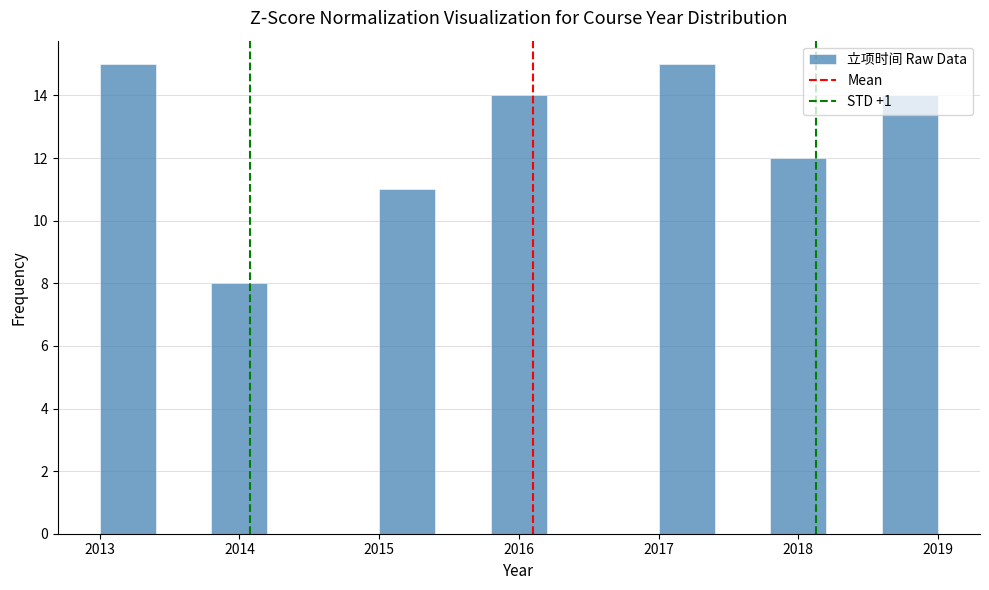

What is the height of the bar covering 2017.8 to 2018.2 on the x-axis? The values are not printed on the chart, so give them approximately, as read against the axis.

12